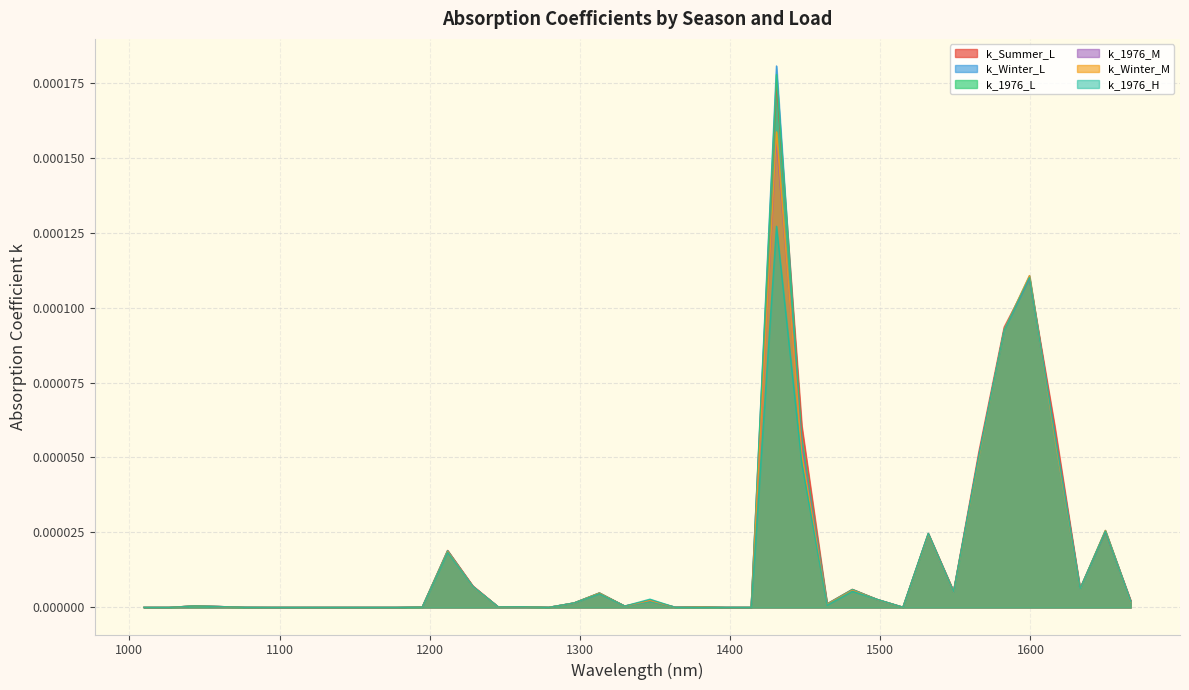

The value of k_Winter_M at 1228.708 is 0.0. True or false?

False